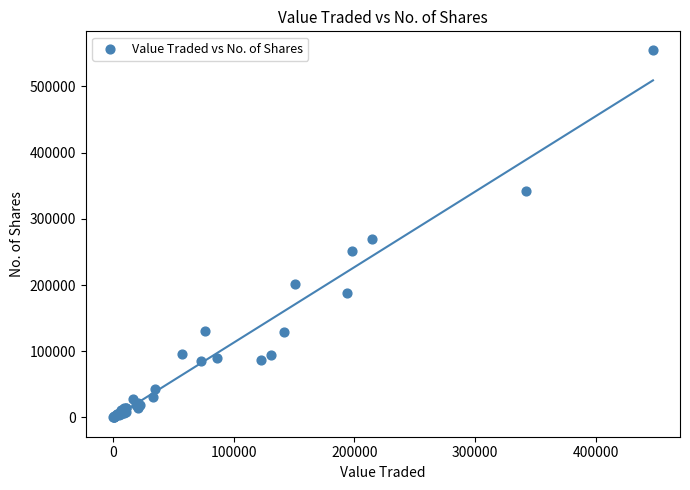

What Y value in the scatter plot is closest to 277757?

269032